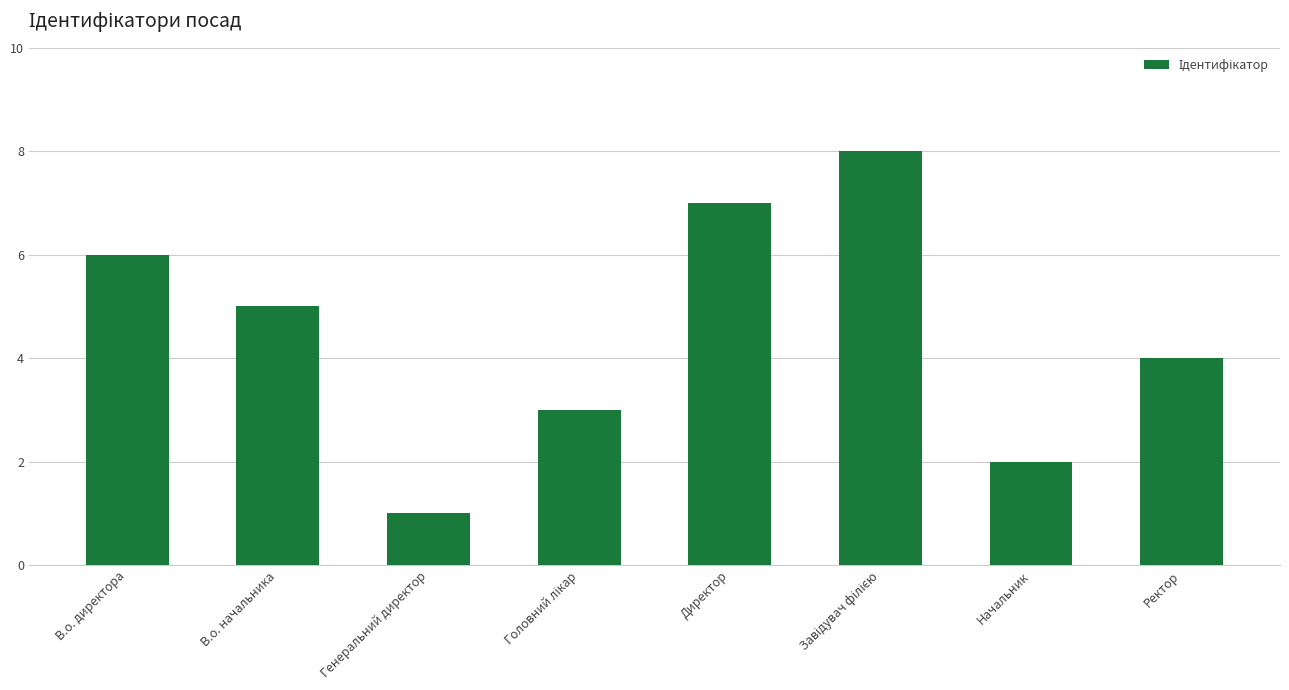

What is the difference between the second highest and minimum values?

6